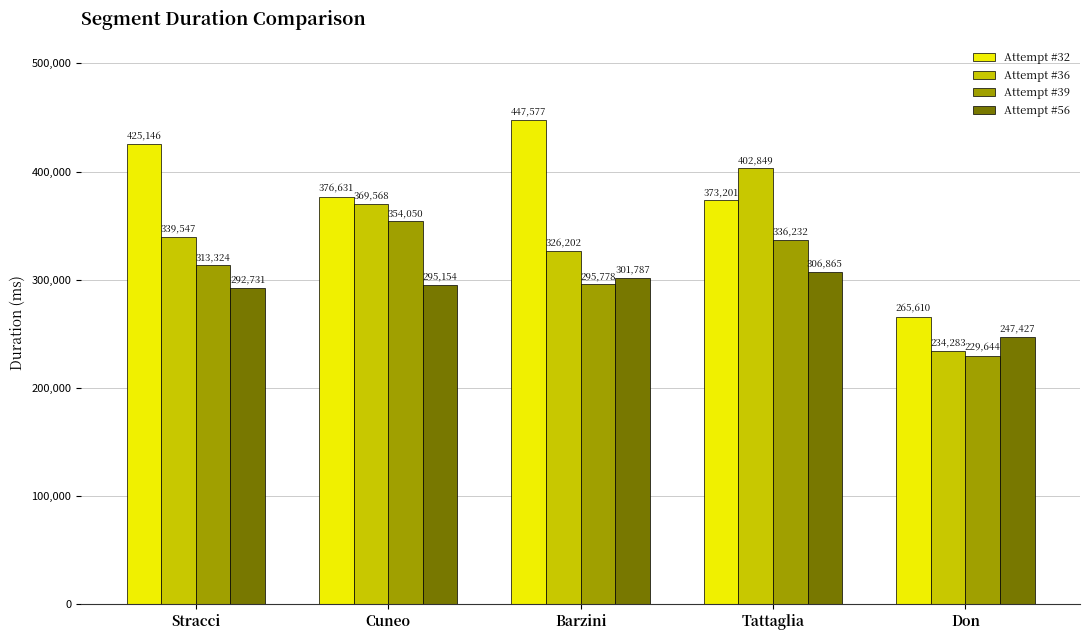

Between Stracci and Cuneo, which series saw the biggest shift?

Attempt #32